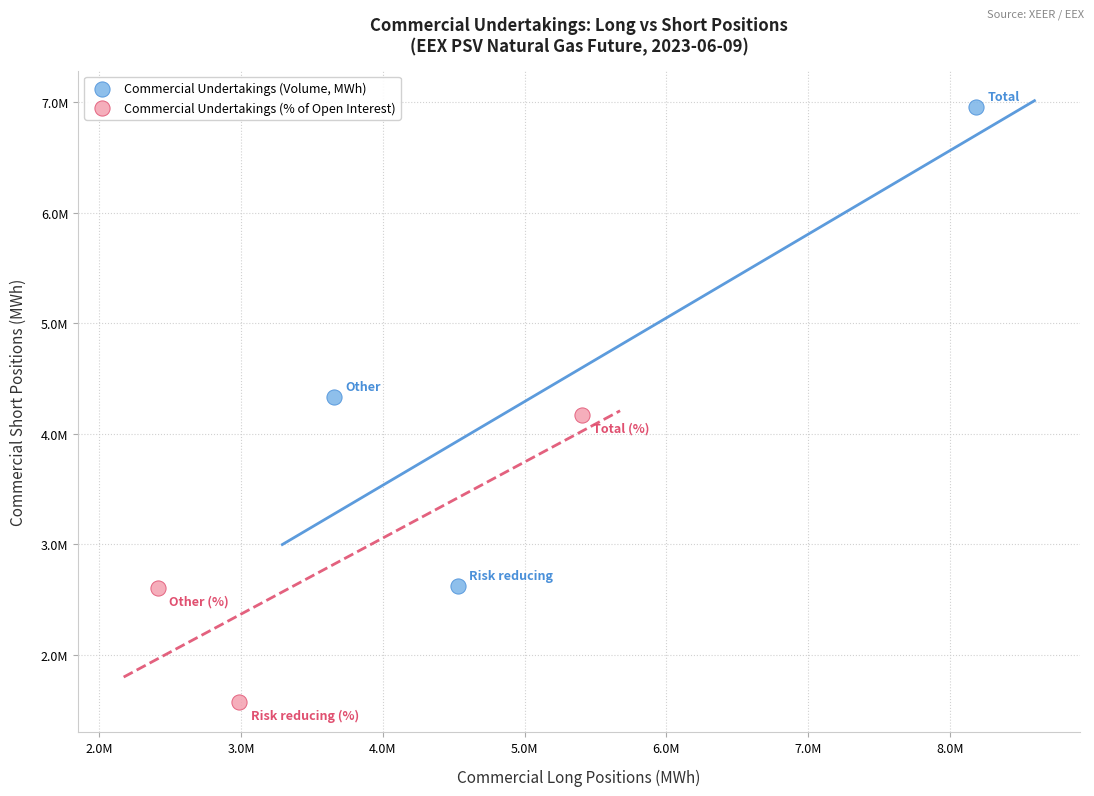

What are all the series names shown in the legend?

Commercial Undertakings (Volume, MWh), Commercial Undertakings (% of Open Interest)